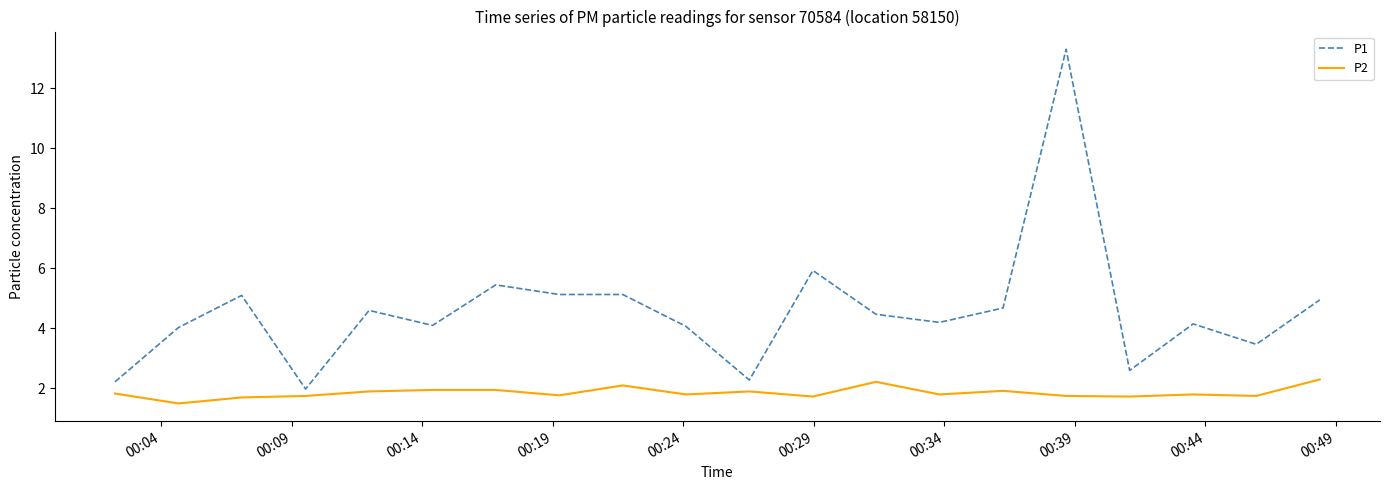

Count the number of data series in this chart.

2